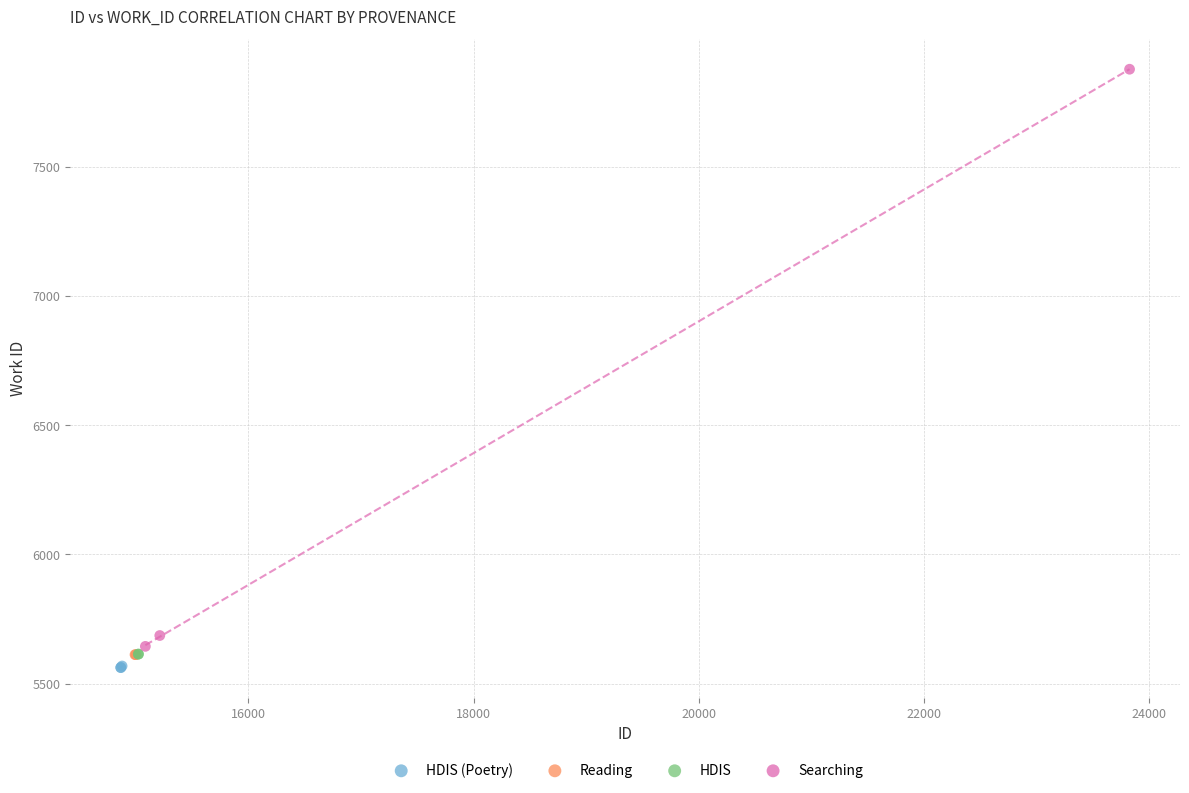

What are all the series names shown in the legend?

HDIS (Poetry), Reading, HDIS, Searching